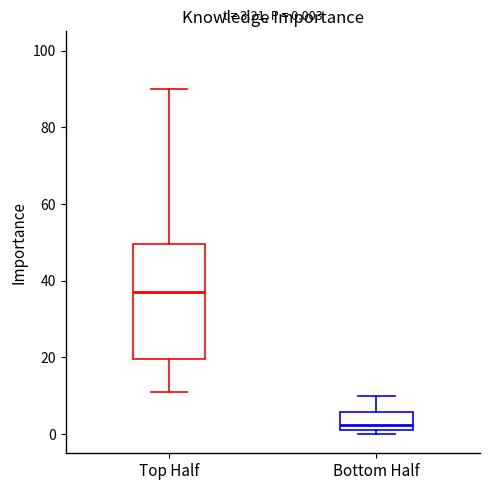

Comparing the boxes themselves (not the whiskers), which one is the tallest?

Top Half